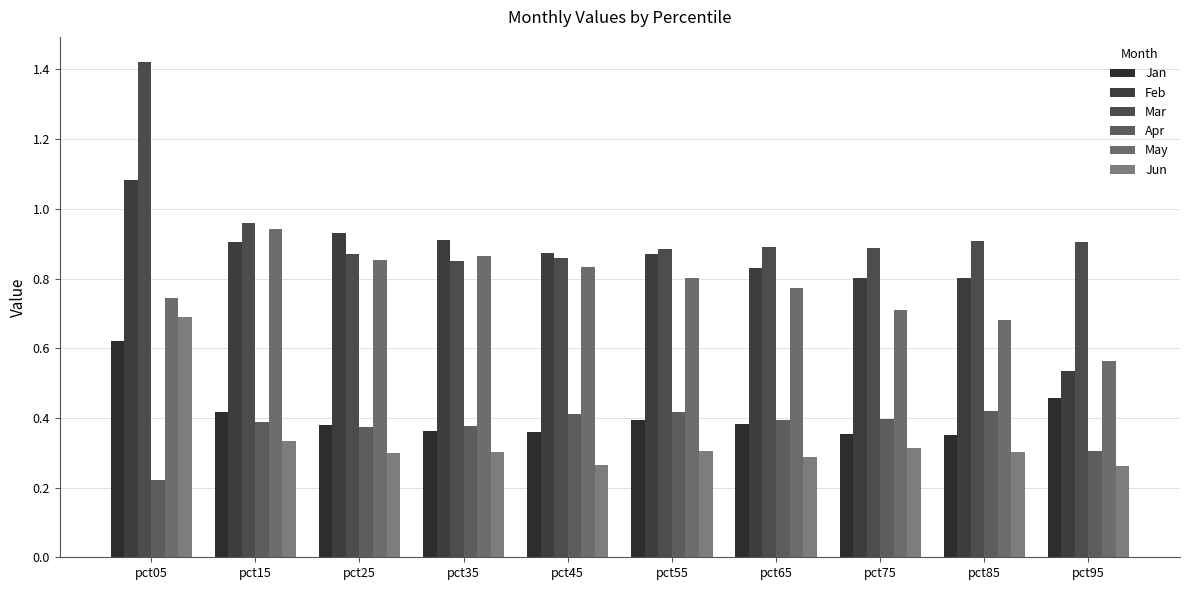

Does the chart contain stacked bars?

No